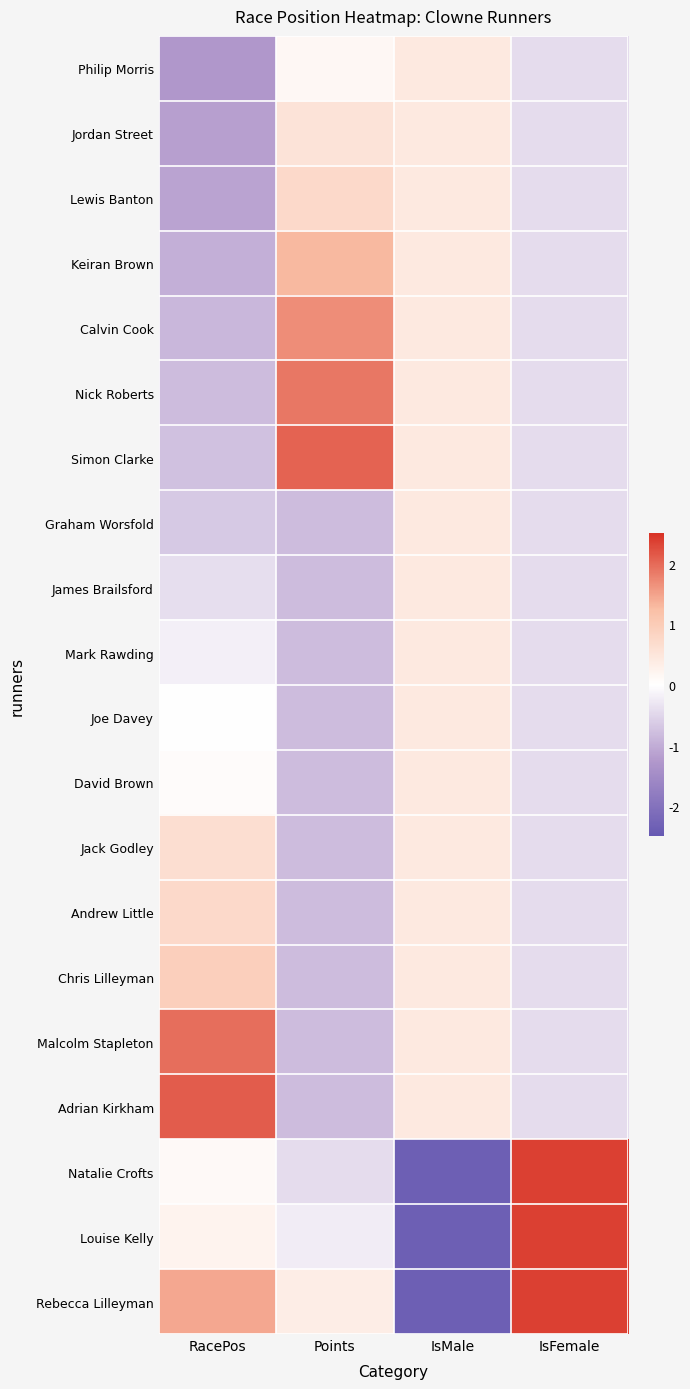

Reading left to right, list all the values displayed in this chart.

Philip Morris: RacePos=-1.3	Points=0.2	IsMale=0.4	IsFemale=-0.4
Jordan Street: RacePos=-1.2	Points=0.5	IsMale=0.4	IsFemale=-0.4
Lewis Banton: RacePos=-1.1	Points=0.7	IsMale=0.4	IsFemale=-0.4
Keiran Brown: RacePos=-1.0	Points=1.3	IsMale=0.4	IsFemale=-0.4
Calvin Cook: RacePos=-0.9	Points=1.7	IsMale=0.4	IsFemale=-0.4
Nick Roberts: RacePos=-0.8	Points=1.9	IsMale=0.4	IsFemale=-0.4
Simon Clarke: RacePos=-0.8	Points=2.1	IsMale=0.4	IsFemale=-0.4
Graham Worsfold: RacePos=-0.7	Points=-0.8	IsMale=0.4	IsFemale=-0.4
James Brailsford: RacePos=-0.4	Points=-0.8	IsMale=0.4	IsFemale=-0.4
Mark Rawding: RacePos=-0.2	Points=-0.8	IsMale=0.4	IsFemale=-0.4
Joe Davey: RacePos=0.0	Points=-0.8	IsMale=0.4	IsFemale=-0.4
David Brown: RacePos=0.1	Points=-0.8	IsMale=0.4	IsFemale=-0.4
Jack Godley: RacePos=0.6	Points=-0.8	IsMale=0.4	IsFemale=-0.4
Andrew Little: RacePos=0.7	Points=-0.8	IsMale=0.4	IsFemale=-0.4
Chris Lilleyman: RacePos=0.9	Points=-0.8	IsMale=0.4	IsFemale=-0.4
Malcolm Stapleton: RacePos=2.0	Points=-0.8	IsMale=0.4	IsFemale=-0.4
Adrian Kirkham: RacePos=2.1	Points=-0.8	IsMale=0.4	IsFemale=-0.4
Natalie Crofts: RacePos=0.1	Points=-0.4	IsMale=-2.4	IsFemale=2.4
Louise Kelly: RacePos=0.2	Points=-0.2	IsMale=-2.4	IsFemale=2.4
Rebecca Lilleyman: RacePos=1.4	Points=0.3	IsMale=-2.4	IsFemale=2.4